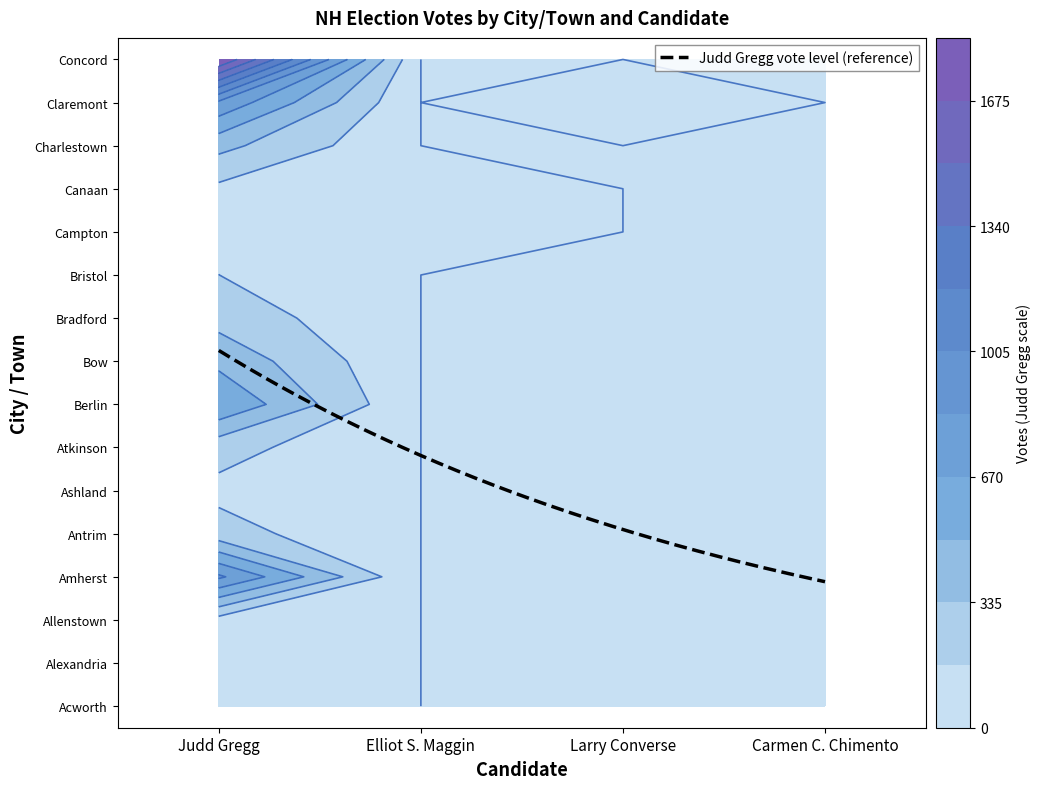

Is it true that Campton equals 6 at 1?

False